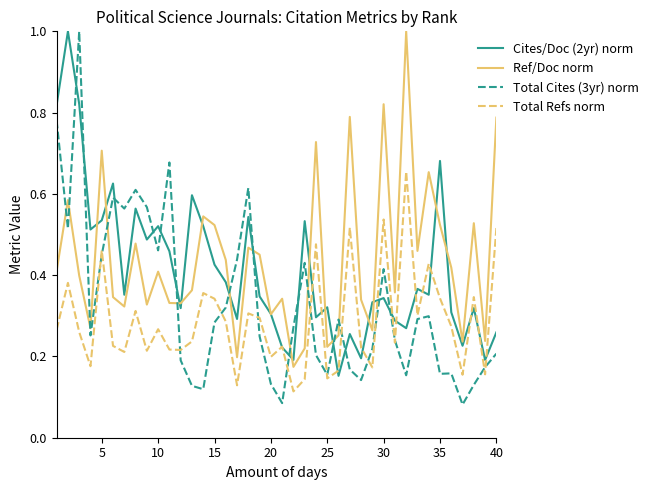

What is the maximum value for Total Cites (3yr) norm?

1.0